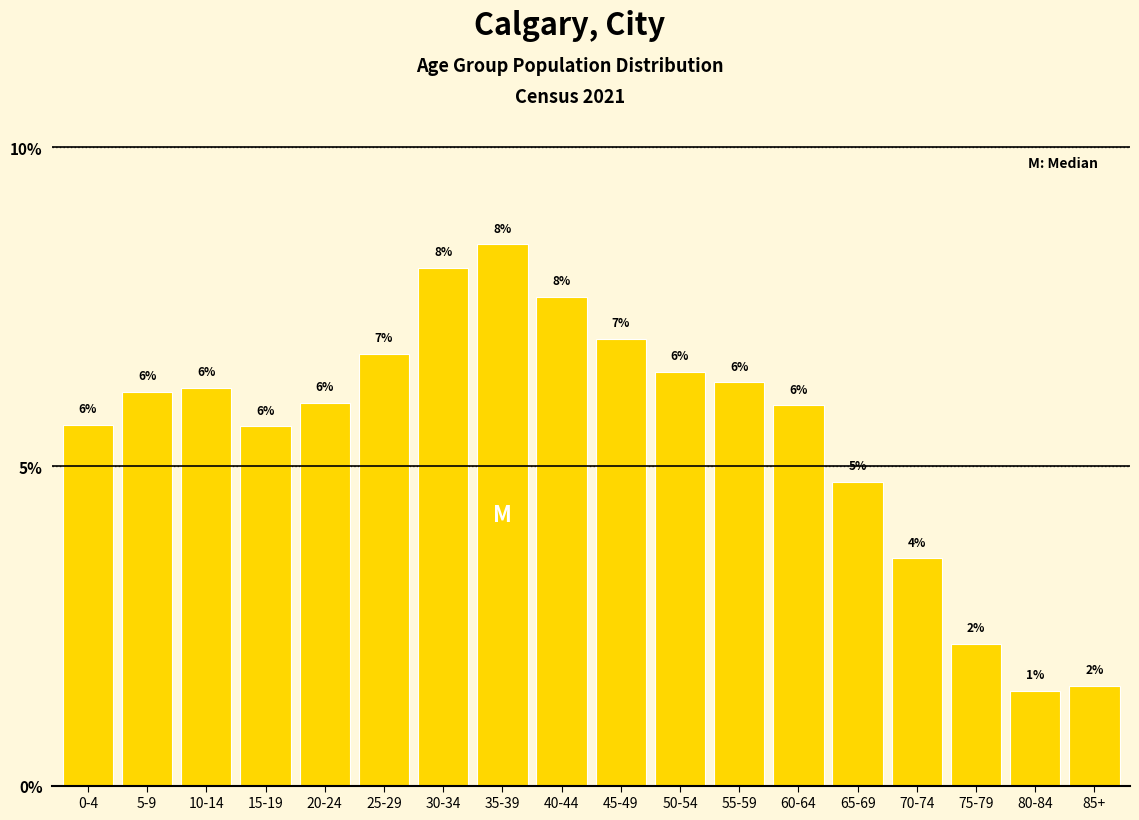

What is the sum of all values?

100.0